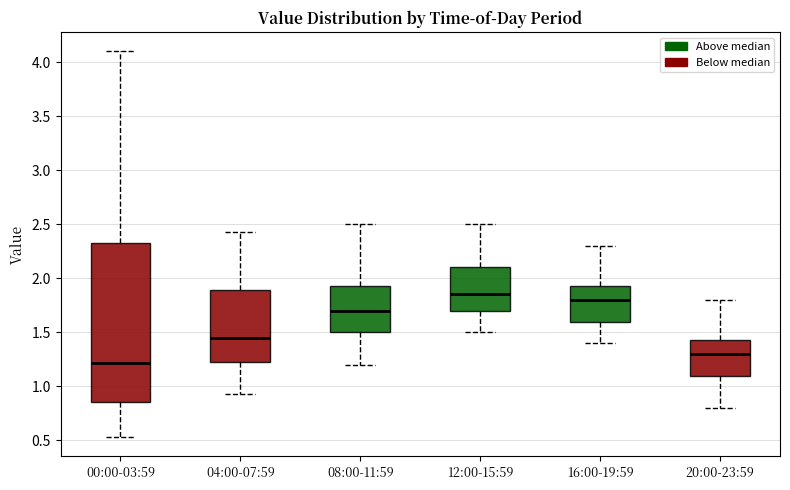

Which box's median line is the lowest?

00:00-03:59